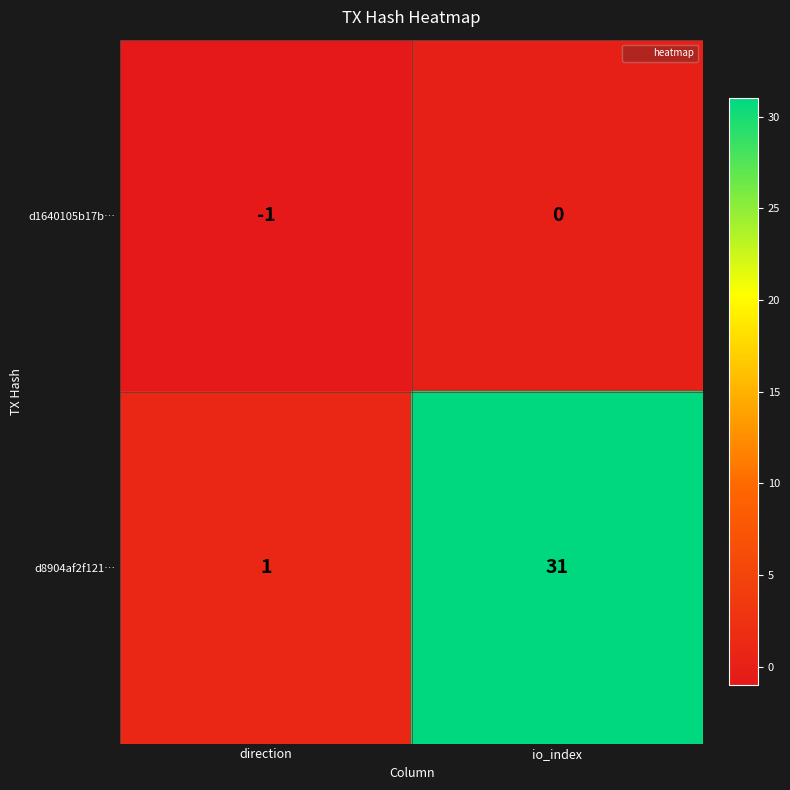

List the series in order of their overall mean, lowest first.

d1640105b17b…, d8904af2f121…